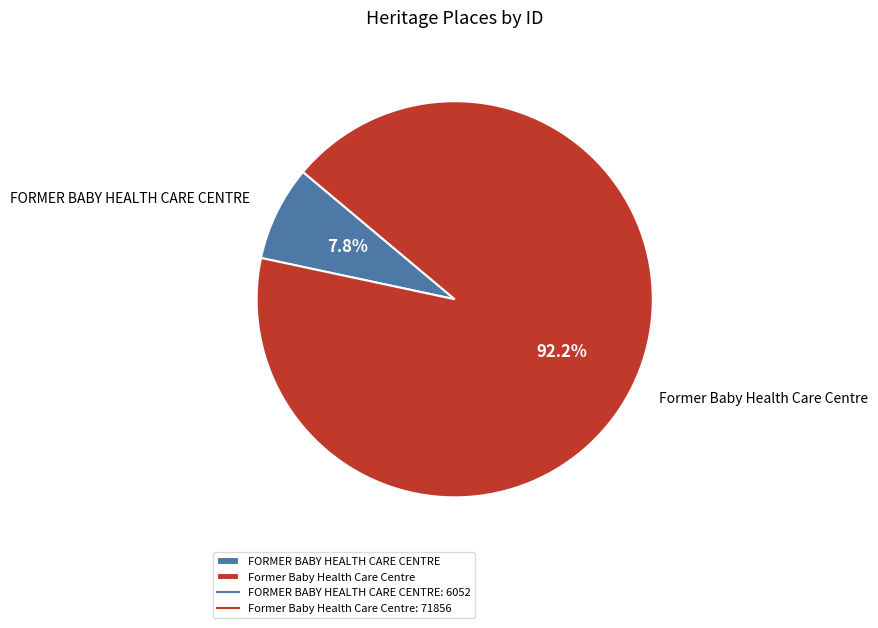

To the nearest percent, what percentage of the pie is FORMER BABY HEALTH CARE CENTRE?

8%